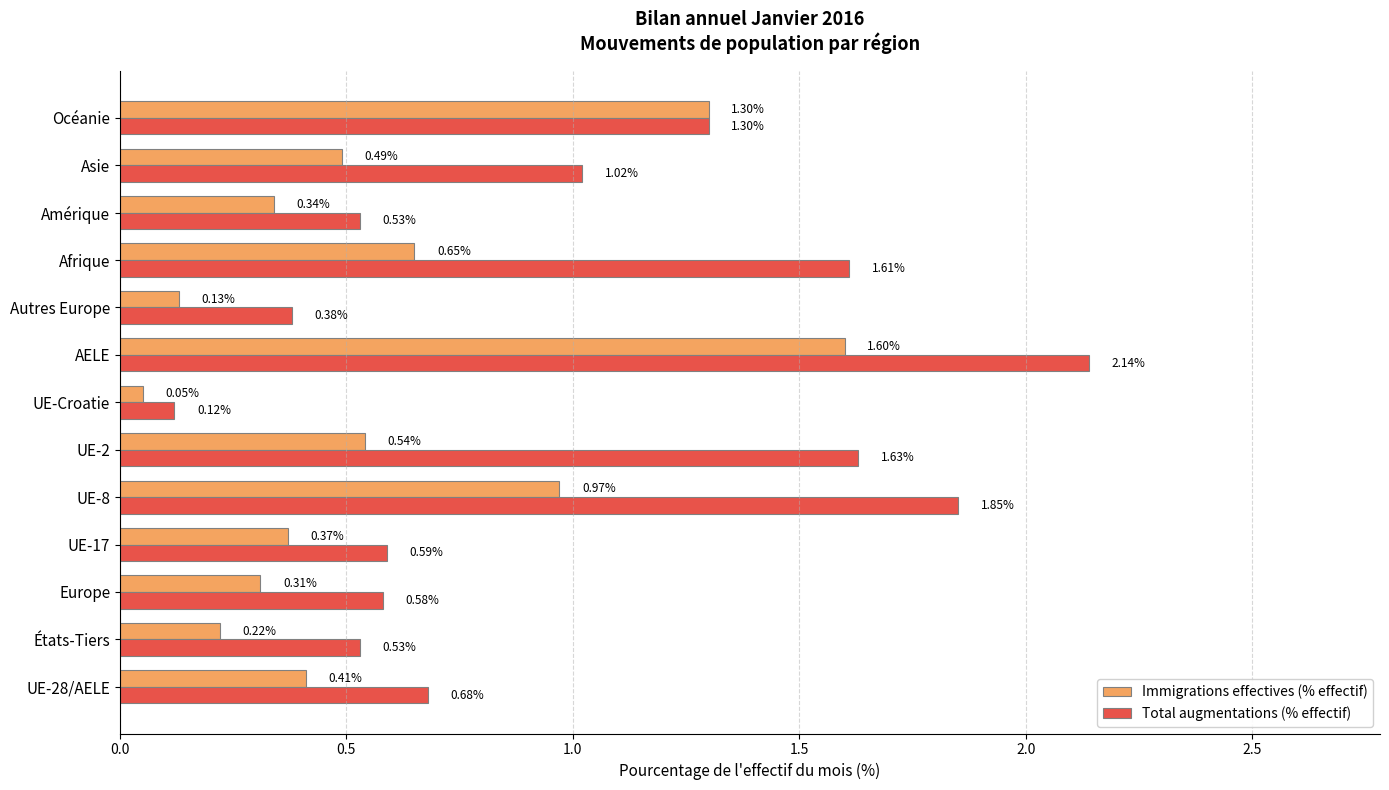

Which series has the largest range (max minus min)?

Total augmentations (% effectif)